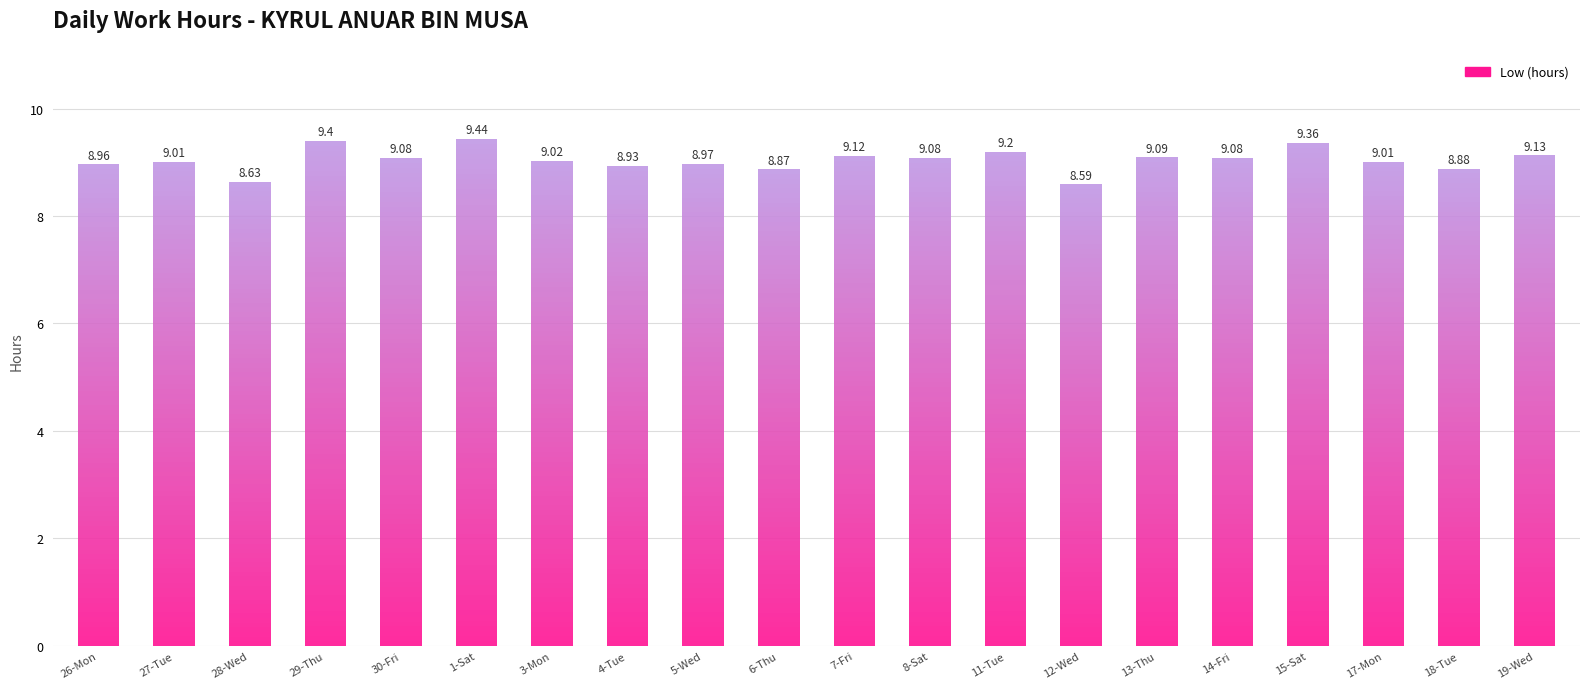

What is the ratio of the value at 28-Wed to the value at 19-Wed?

0.9